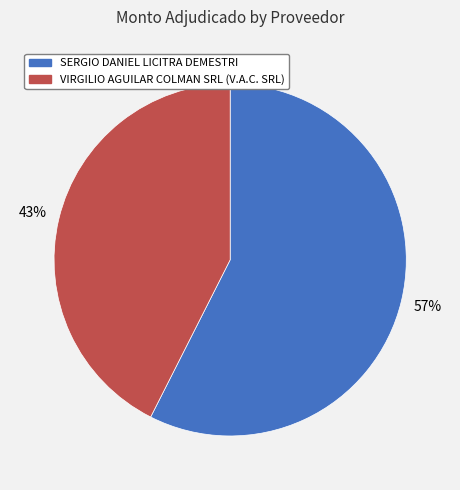

What is the smallest slice in the pie chart?

VIRGILIO AGUILAR COLMAN SRL (V.A.C. SRL)